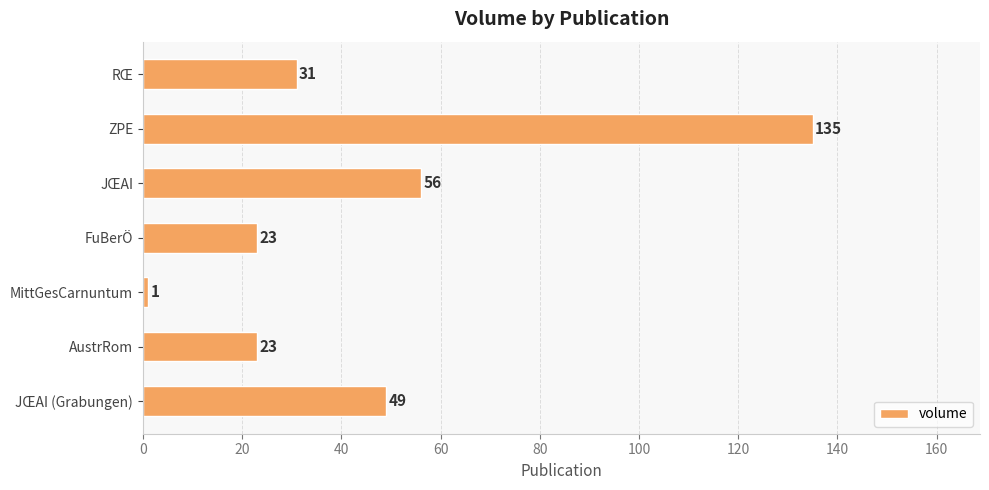

True or false: the data shows 49 at JŒAI (Grabungen).

True